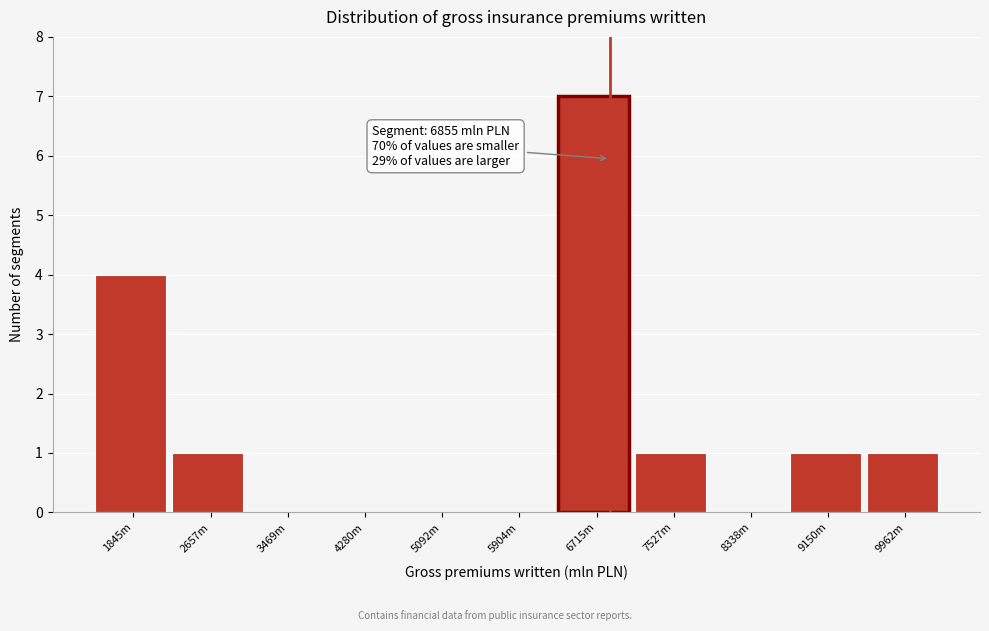

Reading left to right, transcribe all the data shown in this chart.

1845m=4	2657m=1	3469m=0	4280m=0	5092m=0	5904m=0	6715m=7	7527m=1	8338m=0	9150m=1	9962m=1